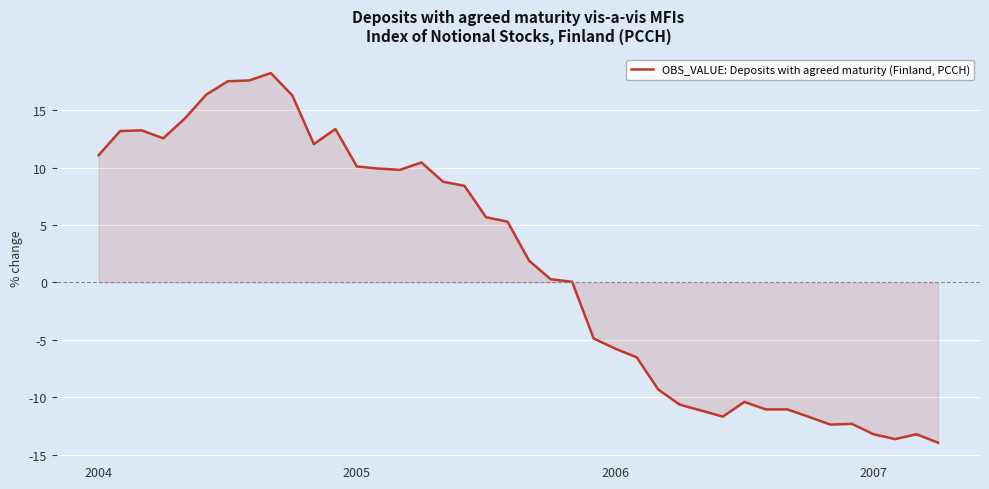

What is the greatest value displayed?

18.2